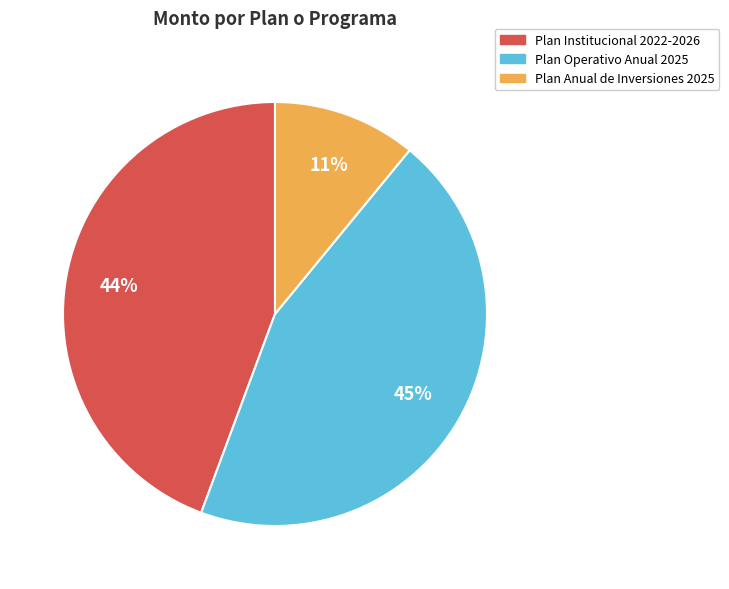

Count the number of slices in the pie.

3